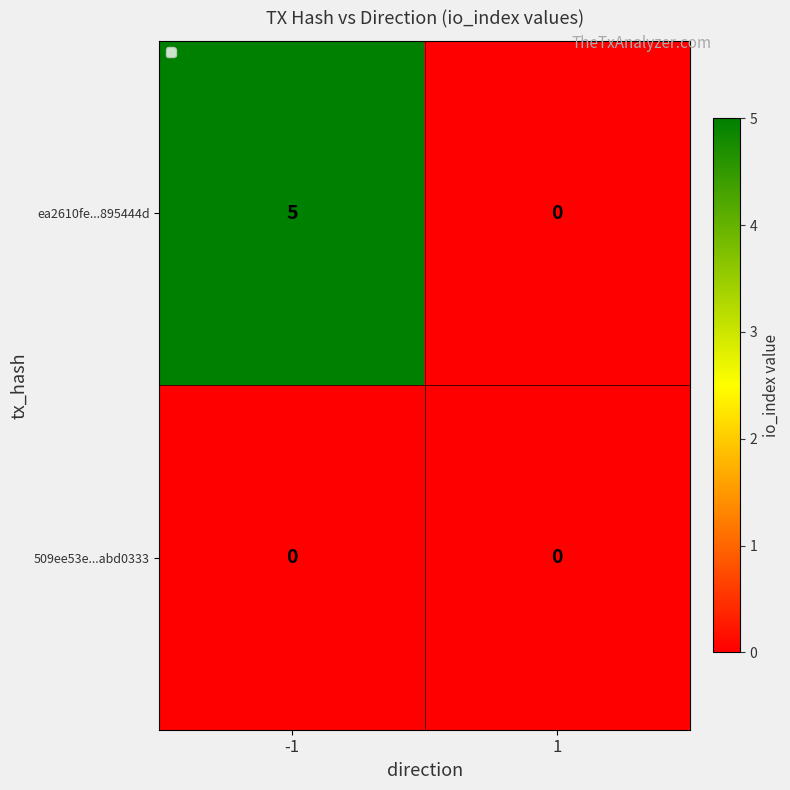

What is the difference between the highest and lowest values at -1?

5